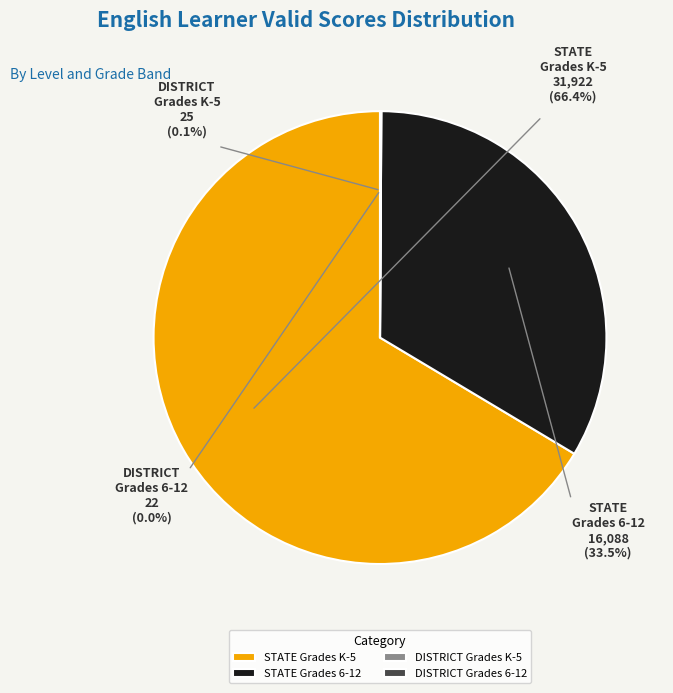

Rank the categories by value from lowest to highest.

DISTRICT Grades 6-12, DISTRICT Grades K-5, STATE Grades 6-12, STATE Grades K-5